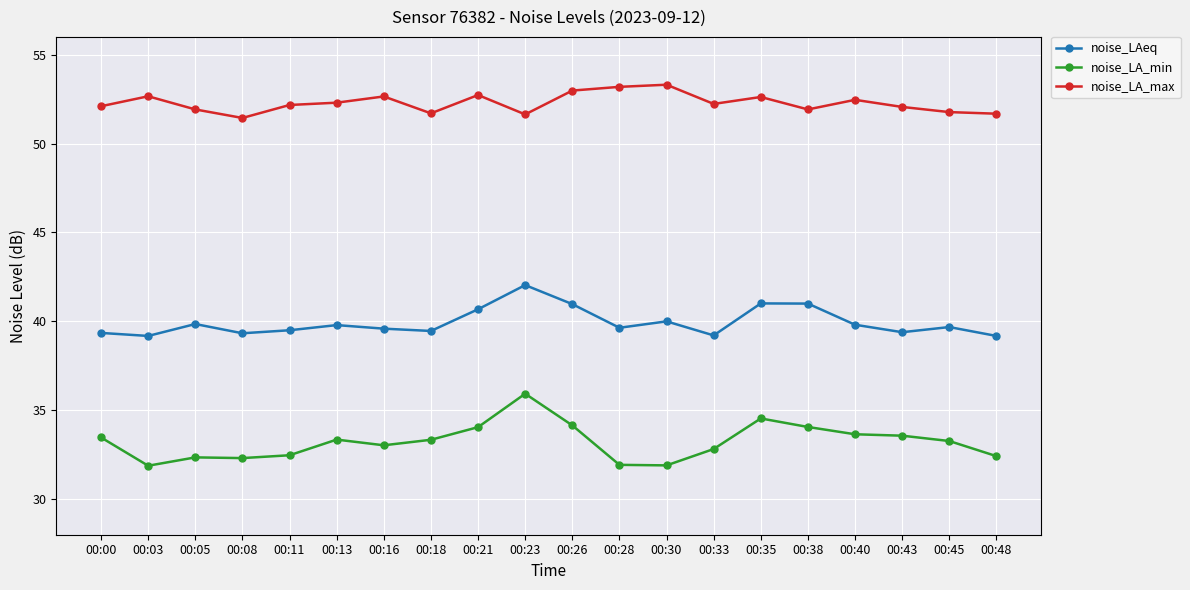

How many series are shown in this chart?

3